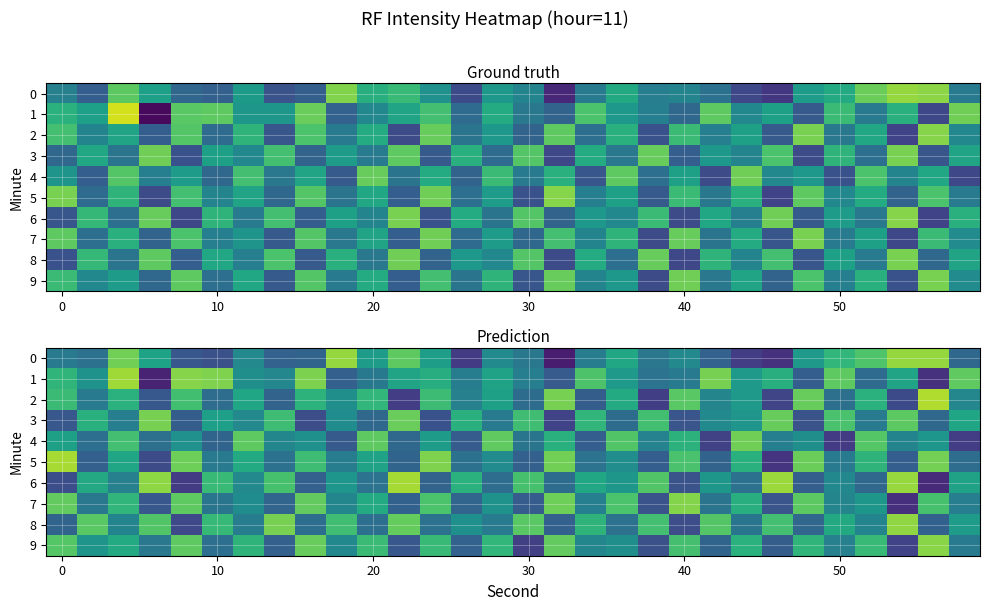

What is the minimum value for 5?

-120.1